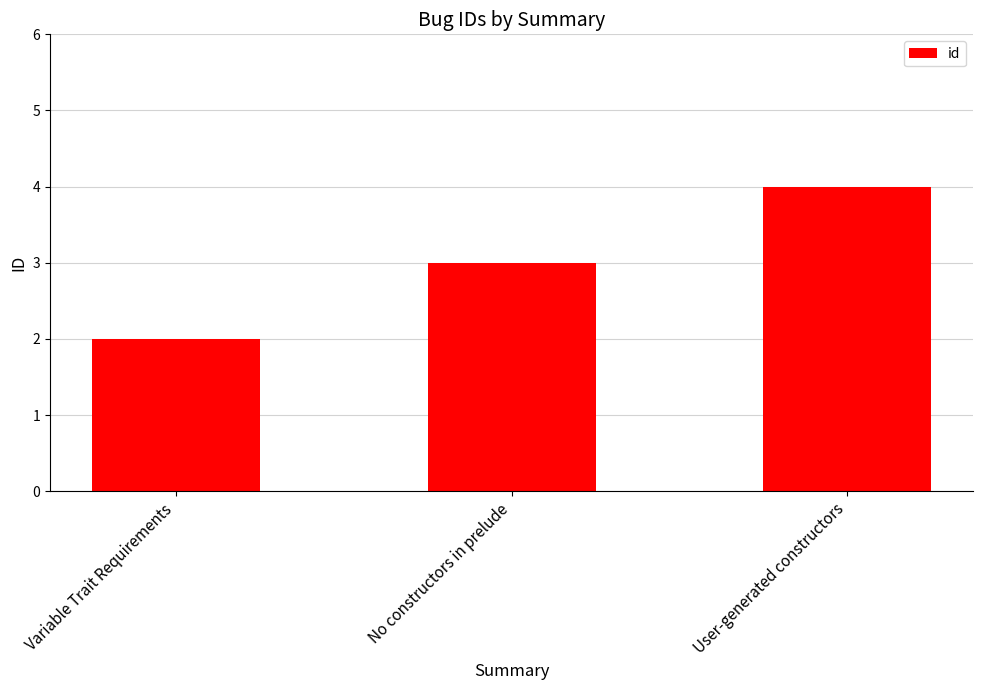

Which label corresponds to the largest value in the chart?

User-generated constructors